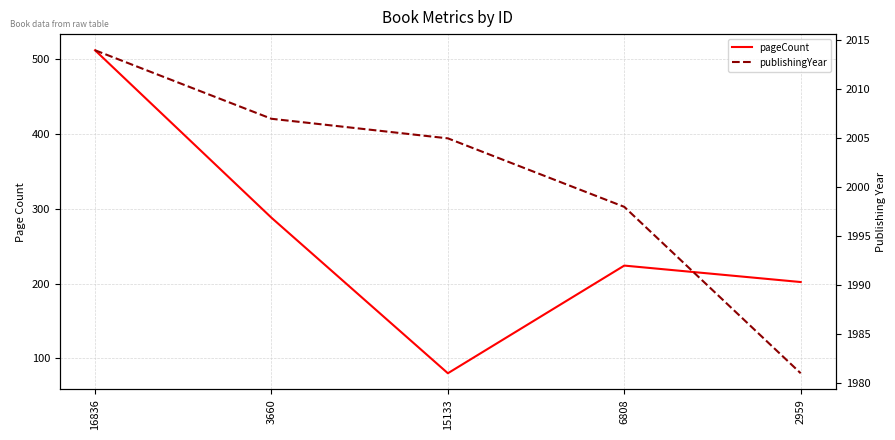

Is it true that pageCount equals 49 at 15133?

False